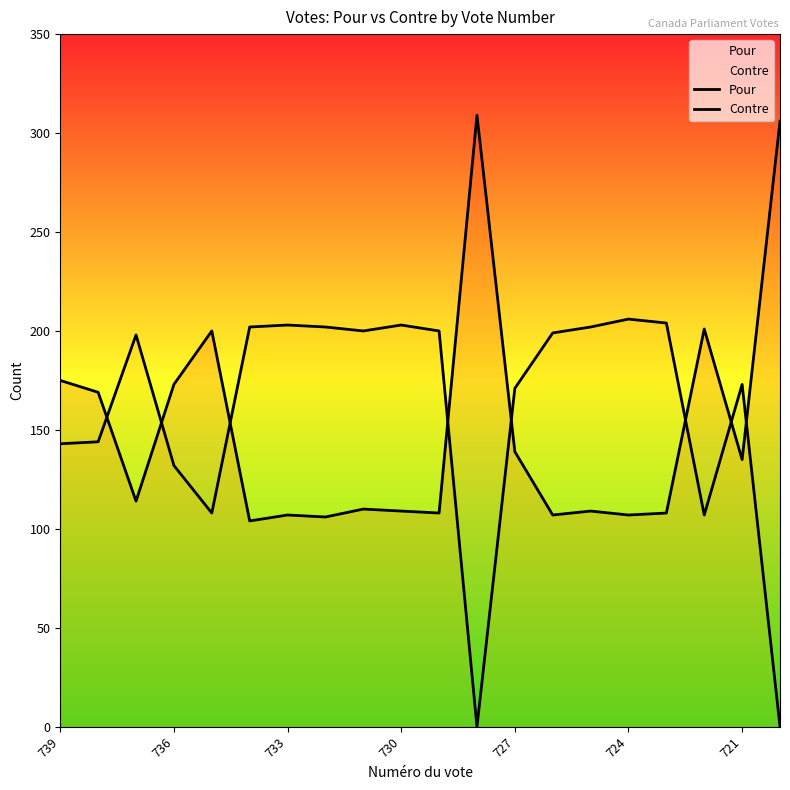

The Contre series shows 321 at 730. True or false?

False